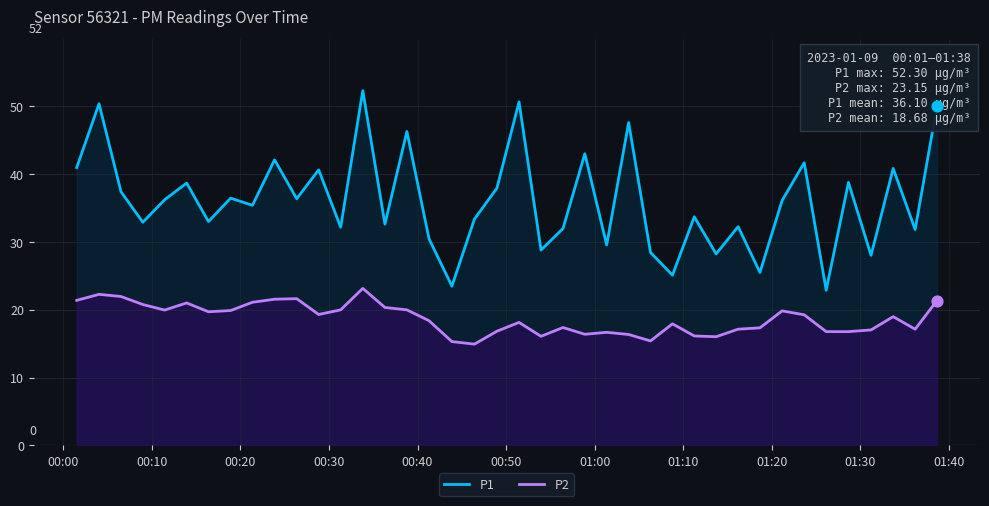

Which series reaches the minimum Y coordinate?

P2